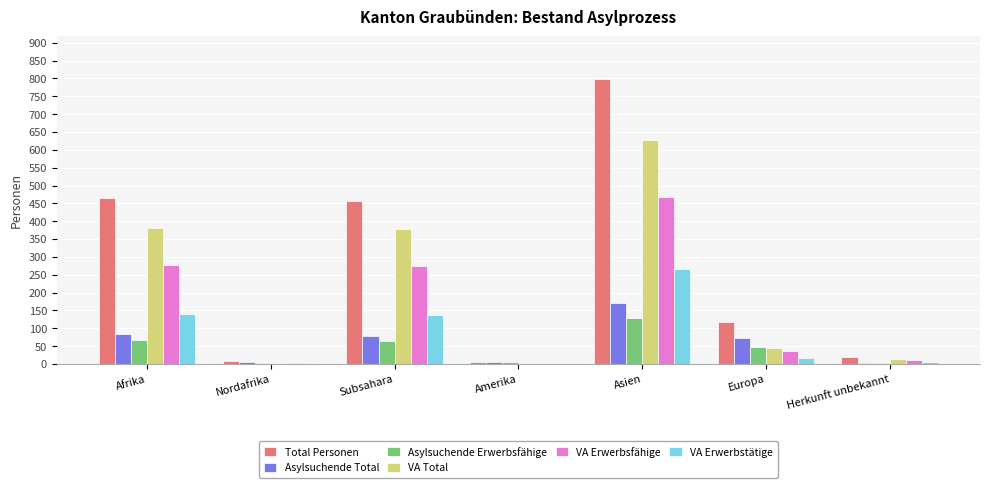

Count the number of data series in this chart.

6